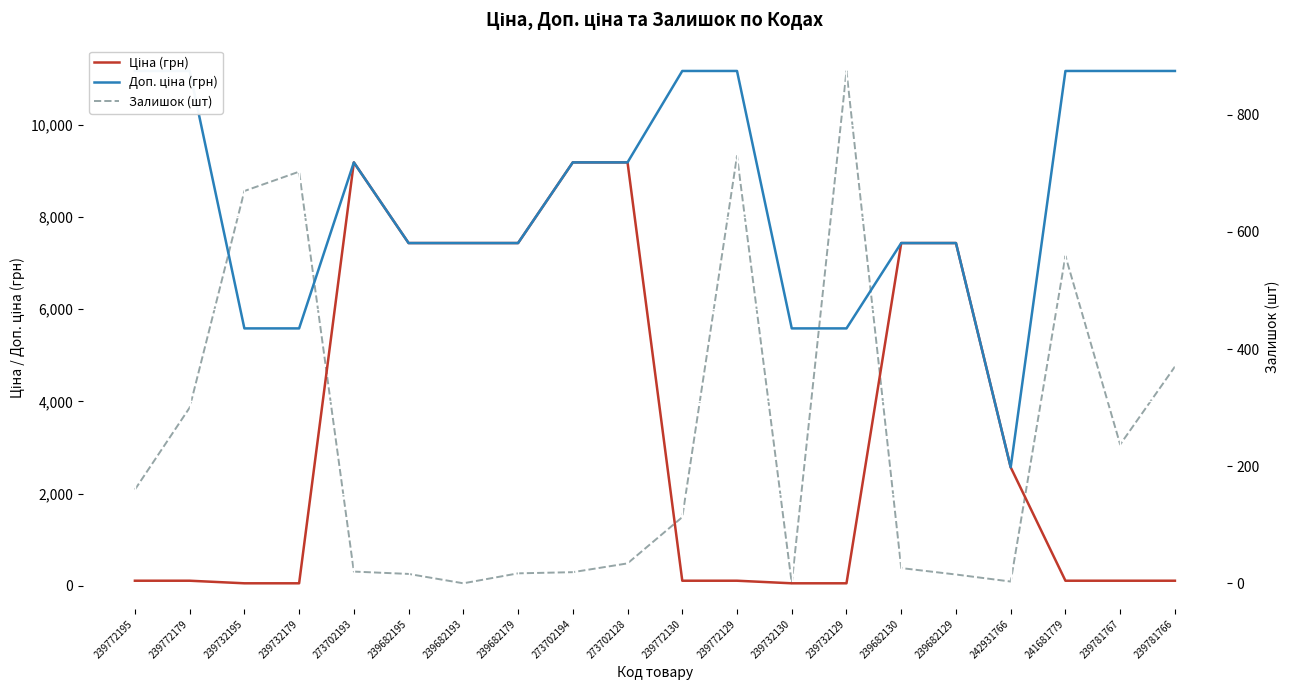

Reading left to right, what are all the values shown in this chart?

Ціна (грн): 239772195=111.7	239772179=111.7	239732195=55.9	239732179=55.9	273702193=9185.9	239682195=7436.2	239682193=7436.2	239682179=7436.2	273702194=9185.9	273702128=9185.9	239772130=111.7	239772129=111.7	239732130=55.9	239732129=55.9	239682130=7436.2	239682129=7436.2	242931766=2572.0	241681779=111.7	239781767=111.7	239781766=111.7
Доп. ціна (грн): 239772195=11169.0	239772179=11169.0	239732195=5585.0	239732179=5585.0	273702193=9185.9	239682195=7436.2	239682193=7436.2	239682179=7436.2	273702194=9185.9	273702128=9185.9	239772130=11169.0	239772129=11169.0	239732130=5585.0	239732129=5585.0	239682130=7436.2	239682129=7436.2	242931766=2572.0	241681779=11169.0	239781767=11169.0	239781766=11169.0
Залишок (шт): 239772195=160.0	239772179=300.0	239732195=670.0	239732179=703.0	273702193=20.0	239682195=16.0	239682193=0.0	239682179=17.0	273702194=19.0	273702128=34.0	239772130=113.0	239772129=730.0	239732130=0.0	239732129=875.0	239682130=26.0	239682129=15.0	242931766=3.0	241681779=559.0	239781767=237.0	239781766=370.0